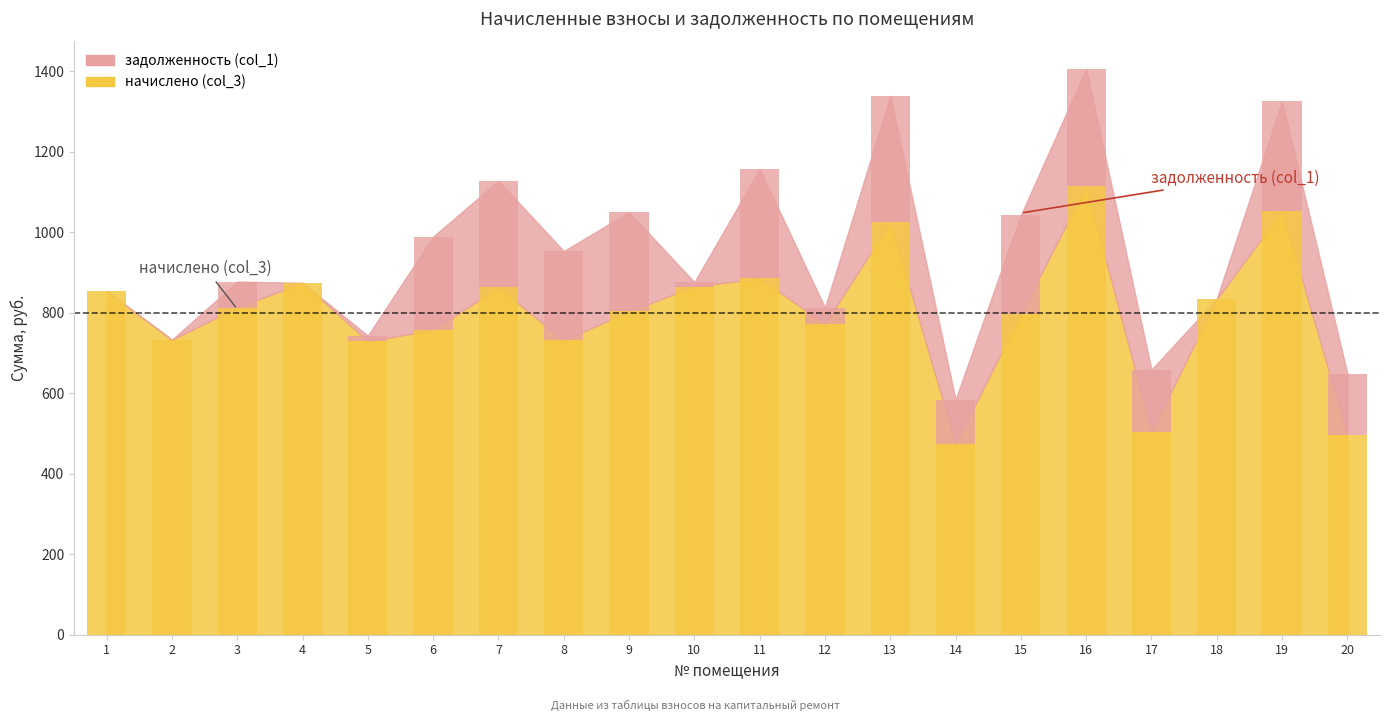

Reading left to right, list all the values displayed in this chart.

задолженность (col_1): 0.0	0.0	64.5	0.0	13.9	232.1	264.6	222.2	246.4	11.0	271.5	40.9	314.3	109.9	244.7	291.6	154.6	1.2	272.0	152.3
начислено (col_3): 853.7	732.8	812.8	874.2	729.1	757.0	863.0	731.0	803.5	864.9	885.4	771.9	1024.9	474.3	797.9	1114.1	504.1	833.3	1052.8	496.6